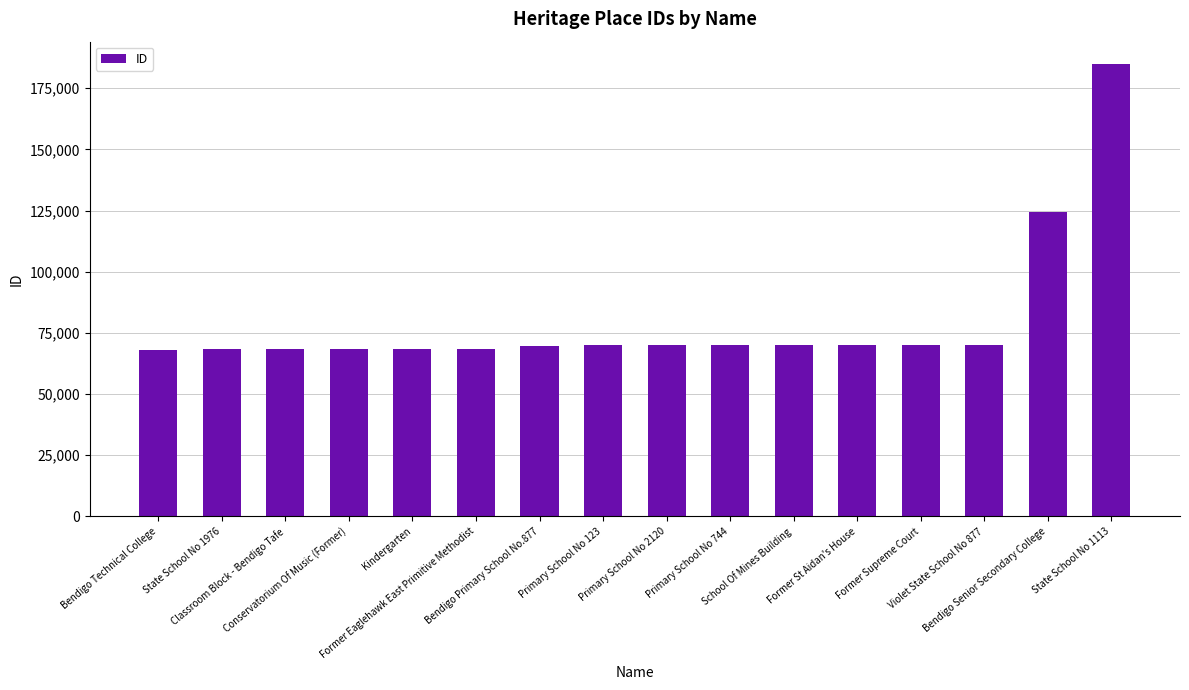

What is the average value?

79968